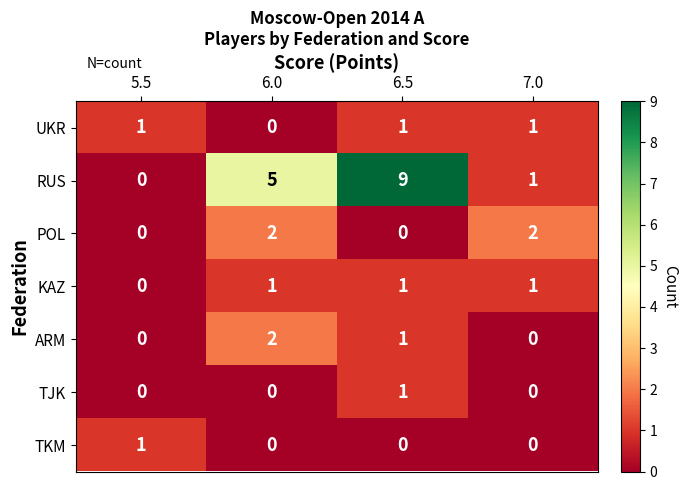

How many series are shown in this chart?

7